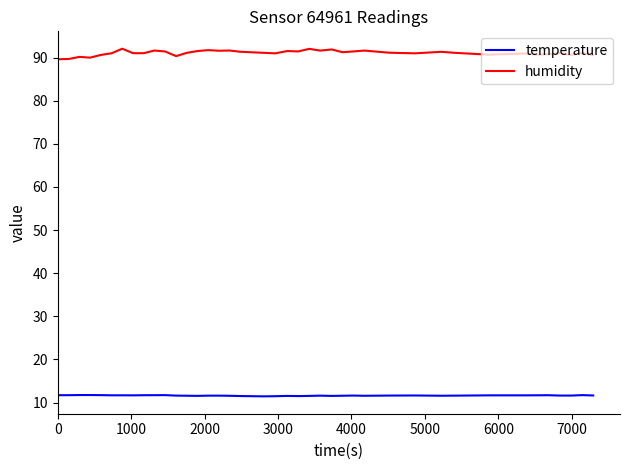

In humidity, how many points are lower than both neighbors (excluding endpoints)?

12